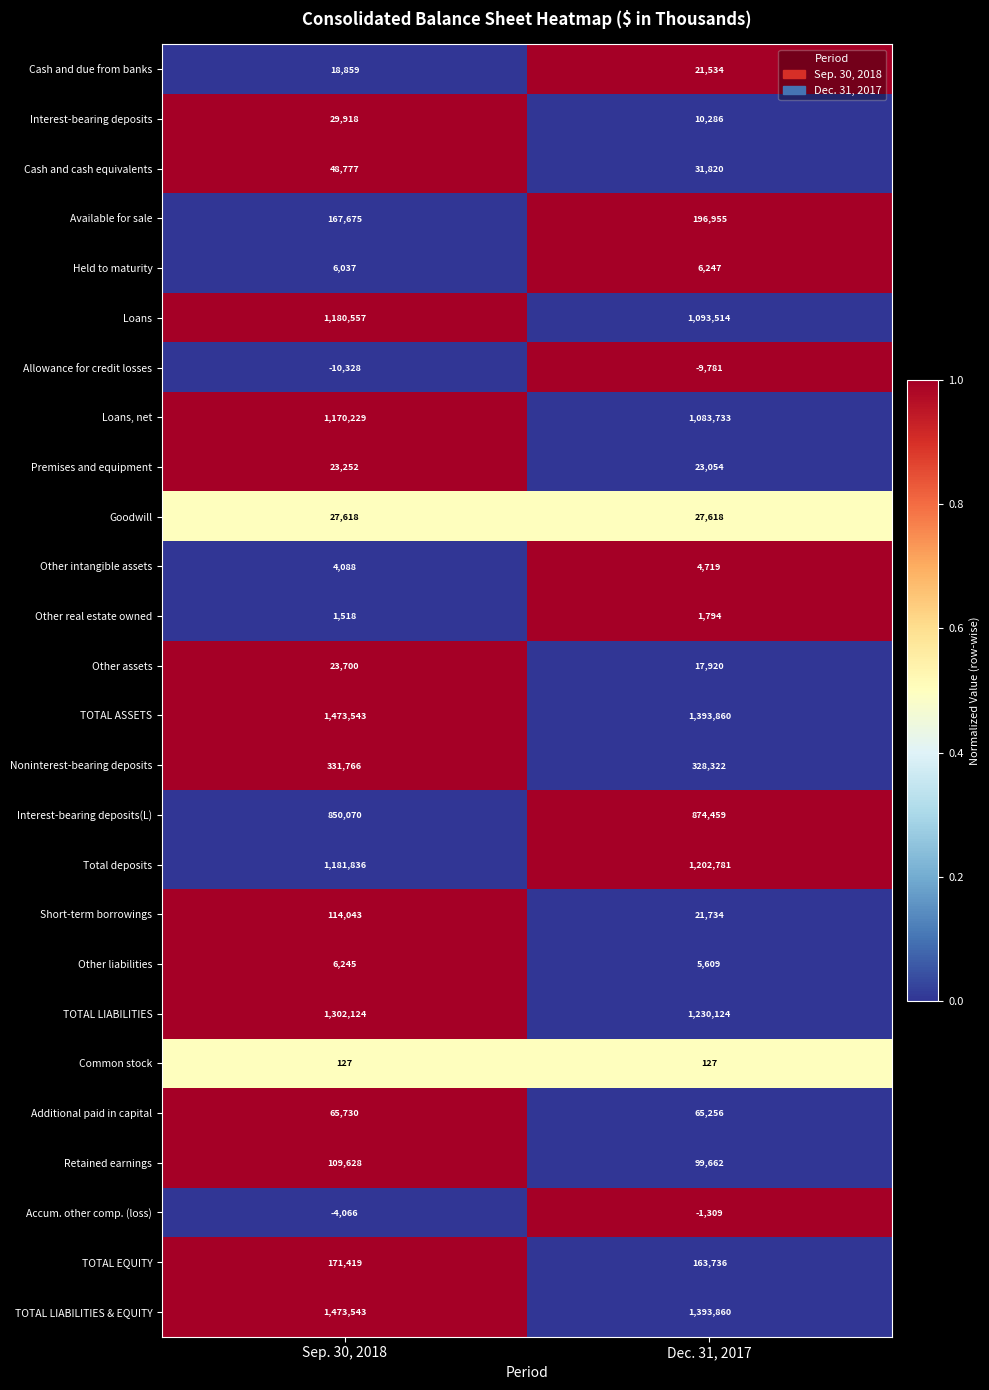

Is it true that Other intangible assets equals 4088 at Sep. 30, 2018?

True